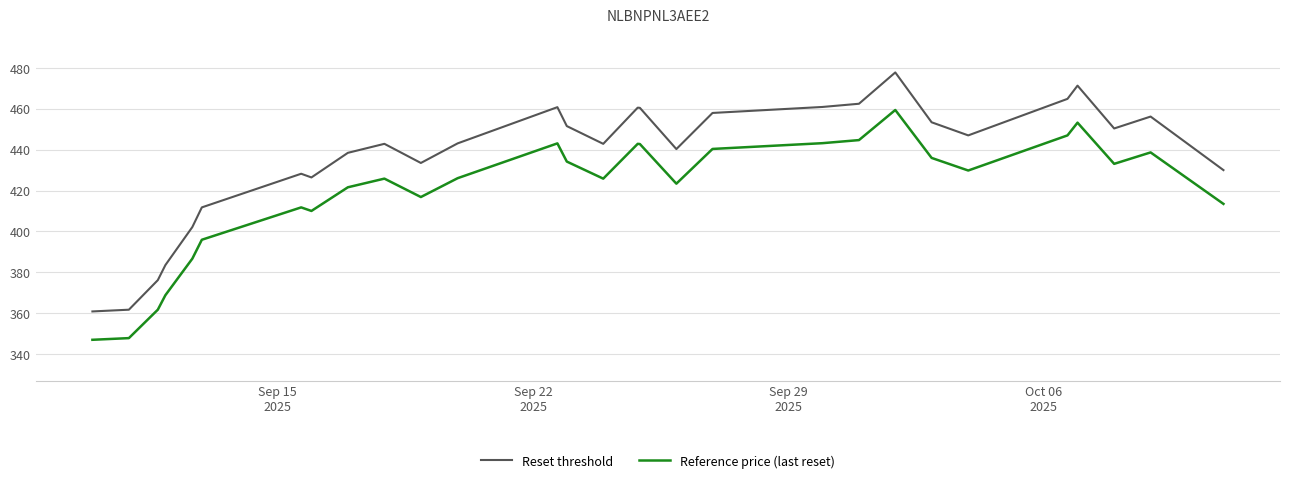

Rank the series by their average value, from highest to lowest.

Reset threshold, Reference price (last reset)